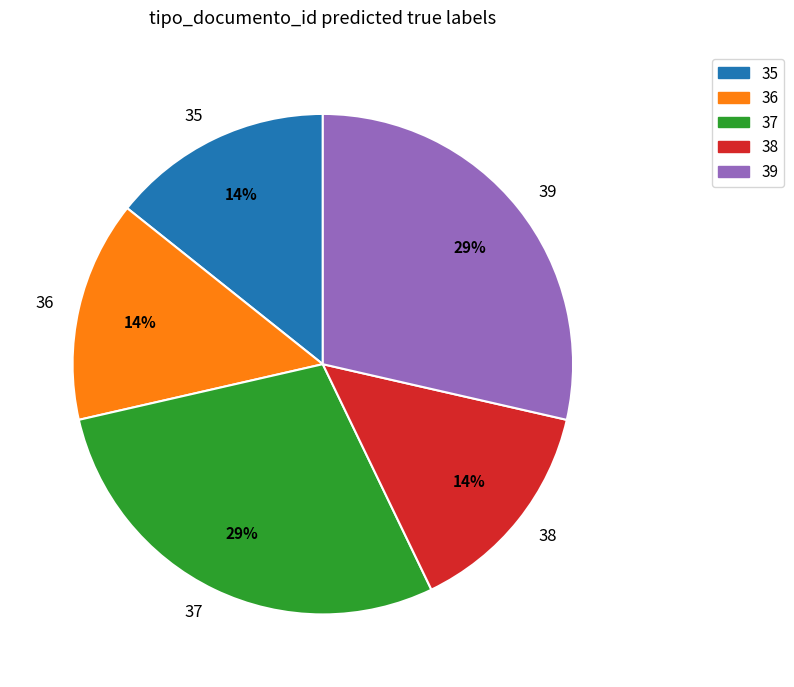

Is it true that 38 is 29% of the pie?

False